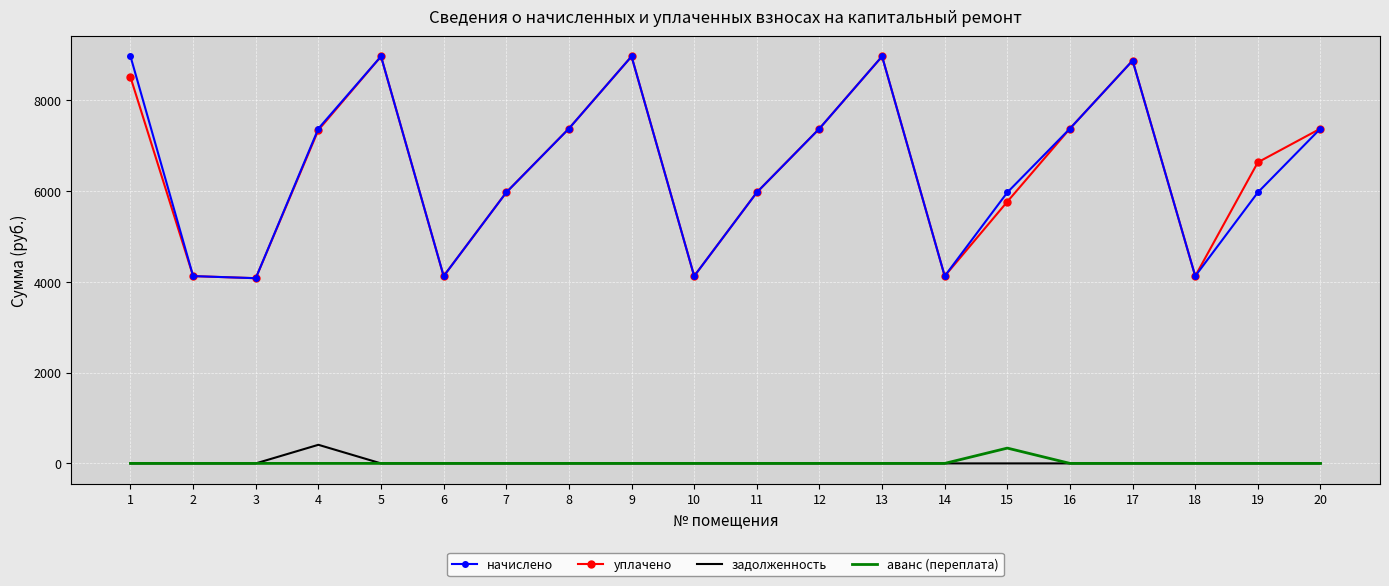

True or false: уплачено and аванс (переплата) intersect in this chart.

False